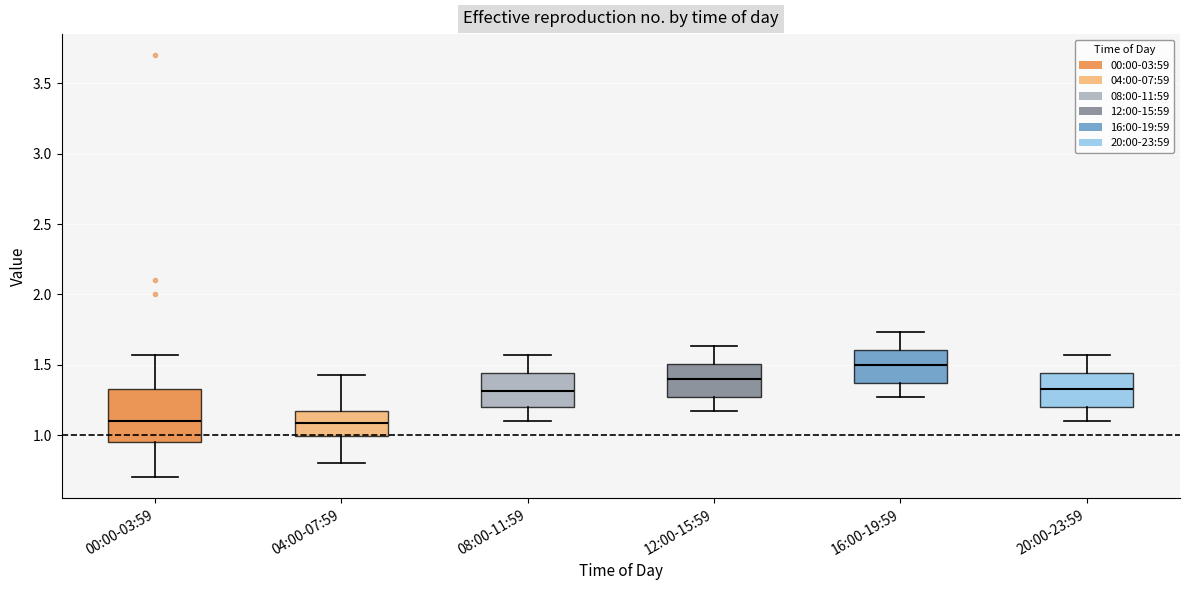

Reading left to right, transcribe this box plot: for each box, give where its median line is, the range the box spans, and where its two whiskers end, as read against the y-axis. The values are not printed on the chart, so give them approximately, as read against the axis.

00:00-03:59: median 1.10, box 0.95 to 1.35, whiskers 0.70 to 1.55
04:00-07:59: median 1.10, box 1.00 to 1.15, whiskers 0.80 to 1.45
08:00-11:59: median 1.30, box 1.20 to 1.45, whiskers 1.10 to 1.55
12:00-15:59: median 1.40, box 1.25 to 1.50, whiskers 1.15 to 1.65
16:00-19:59: median 1.50, box 1.35 to 1.60, whiskers 1.25 to 1.75
20:00-23:59: median 1.35, box 1.20 to 1.45, whiskers 1.10 to 1.55